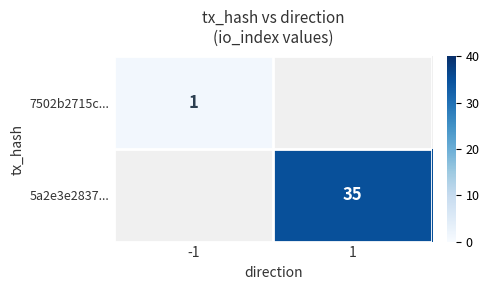

The value of 5a2e3e2837... at 1 is 35. True or false?

True